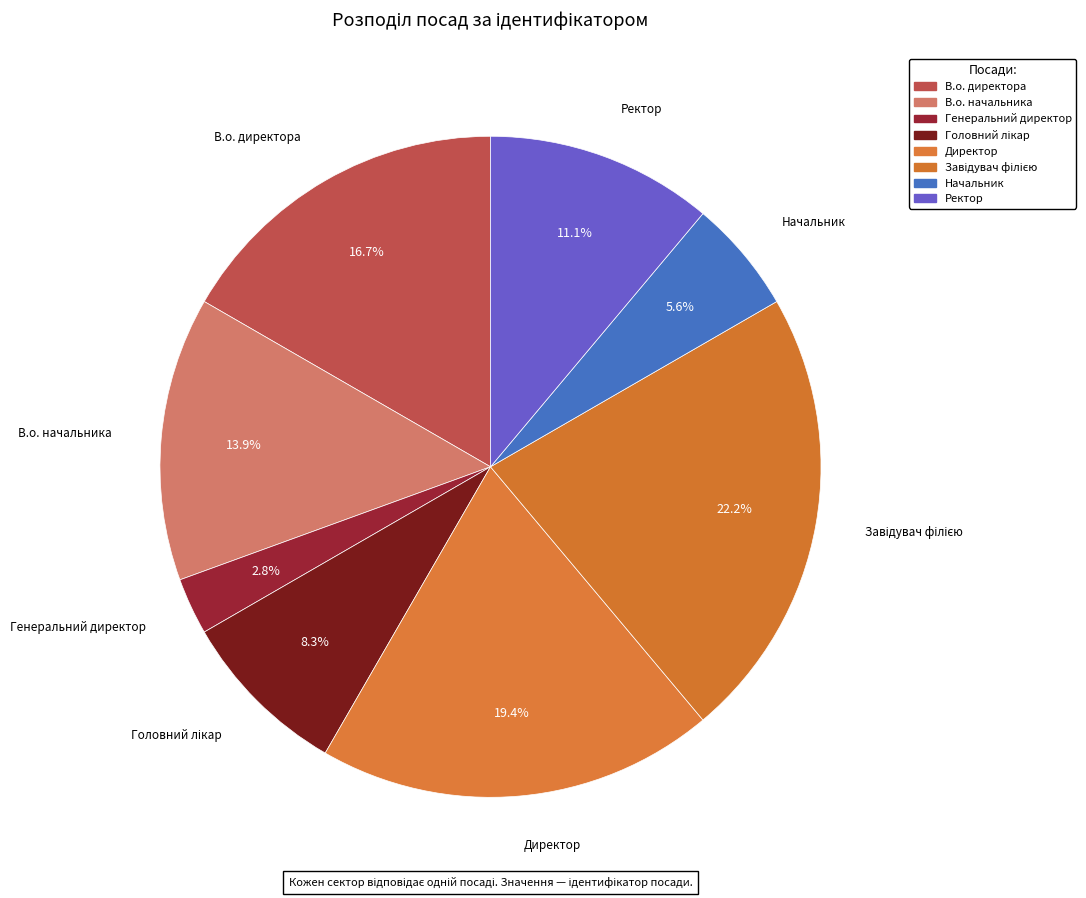

The Ректор slice represents 1% of the pie. True or false?

False